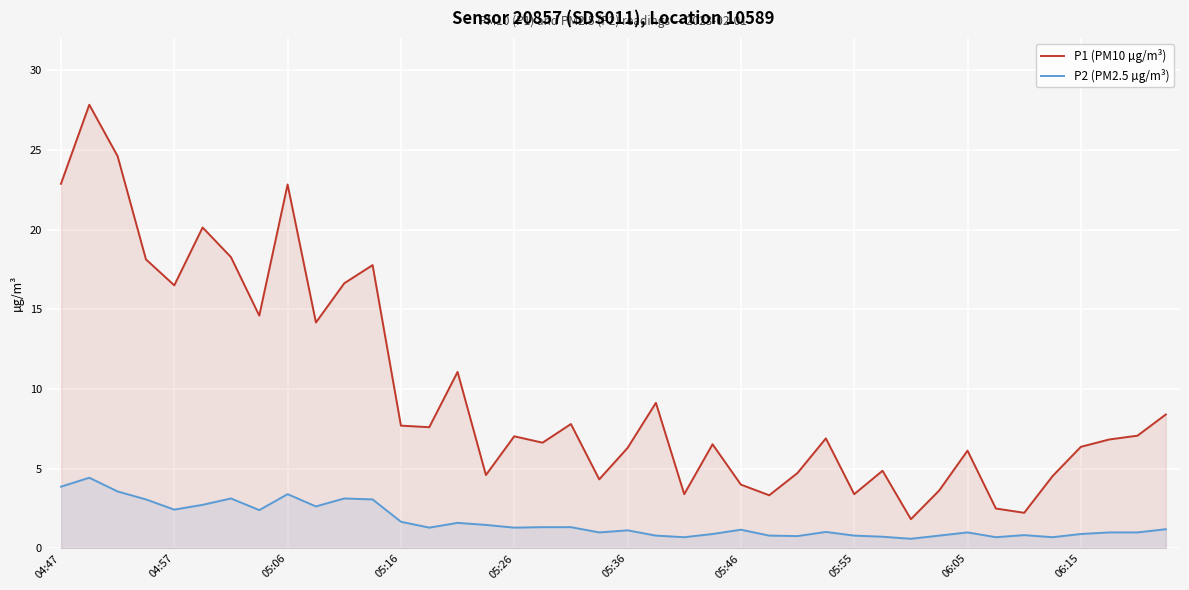

At how many categories does at least one series exceed 8?

15